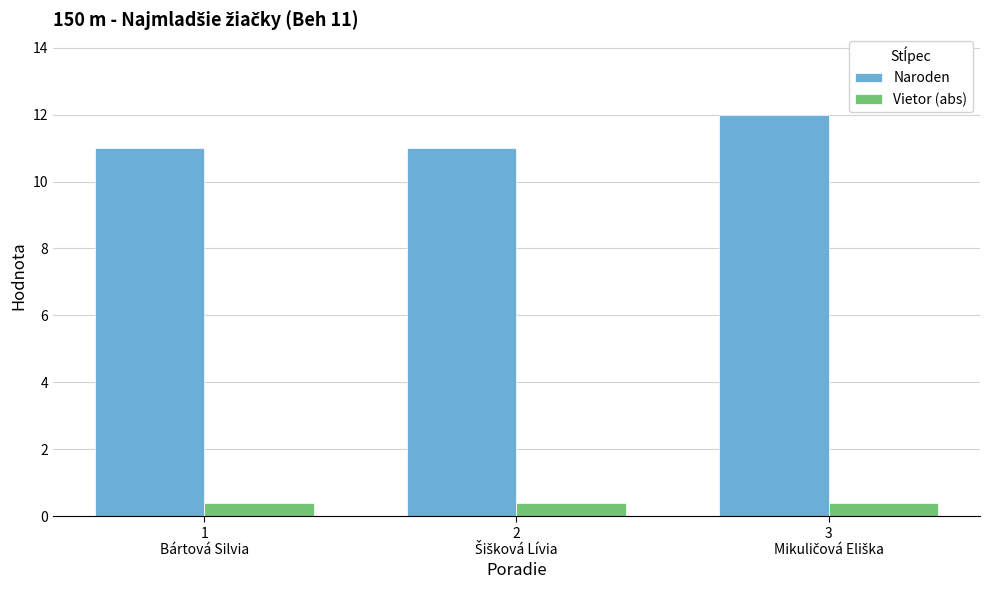

What is the smallest value displayed?

0.4